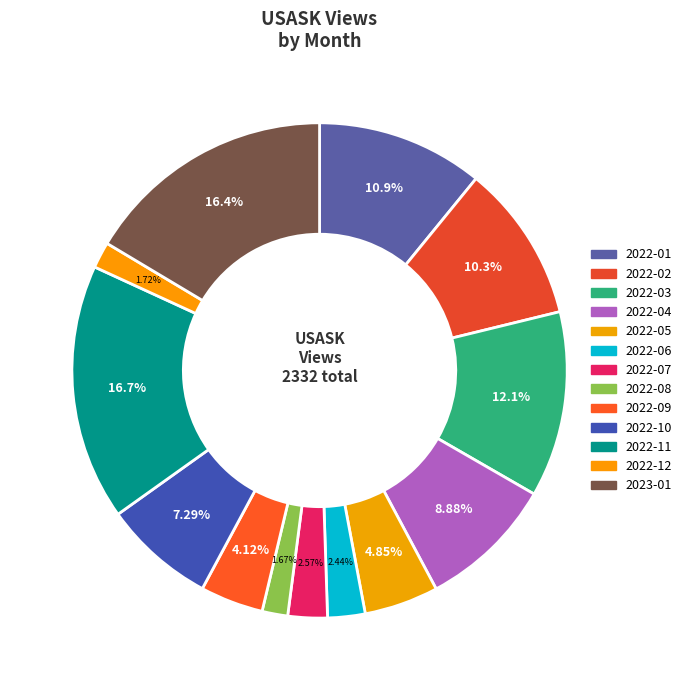

To the nearest percent, what portion does 2022-08 represent?

2%